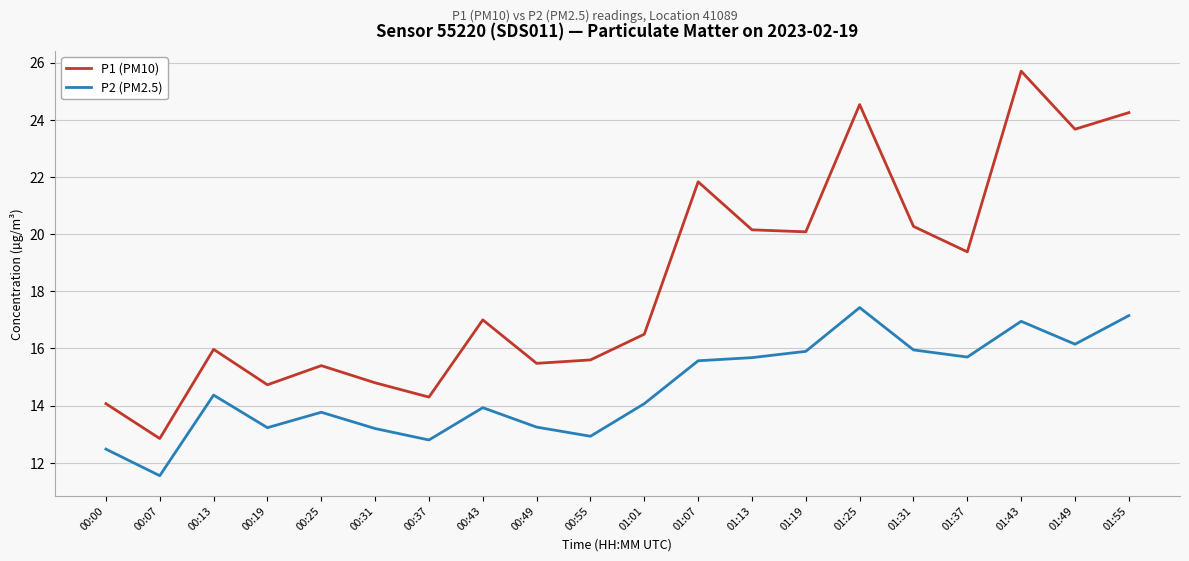

How many interior local valleys does the P1 (PM10) series have?

7